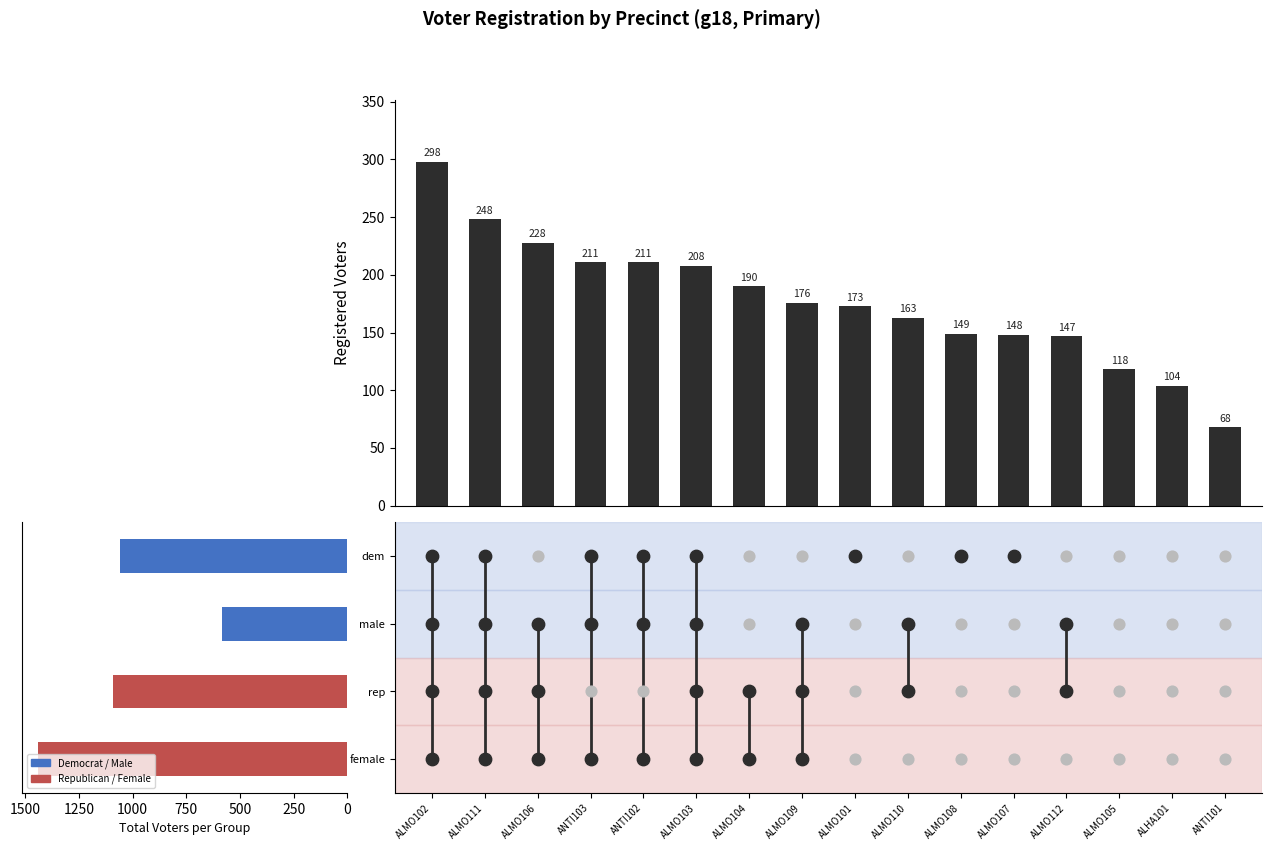

What is the change in value from ANTI103 to ALMO105?

-93